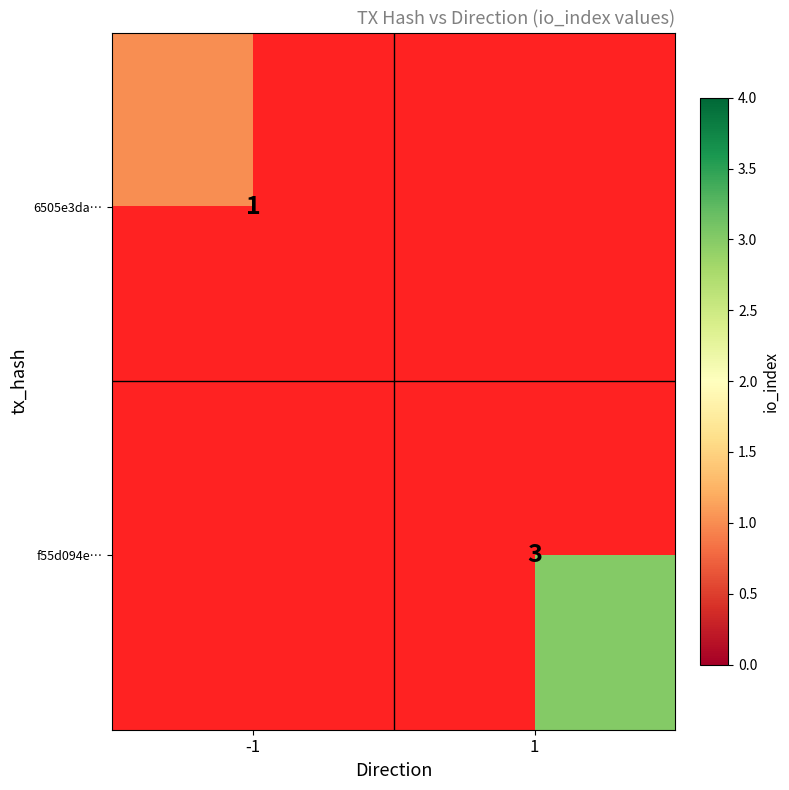

Count the number of data series in this chart.

2